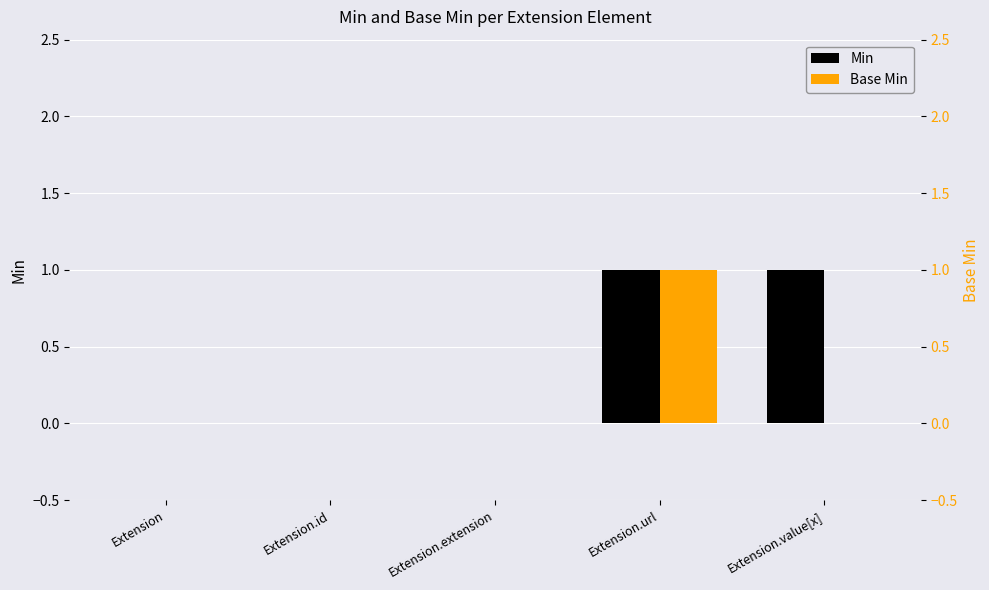

Which series has the widest spread of values?

Min